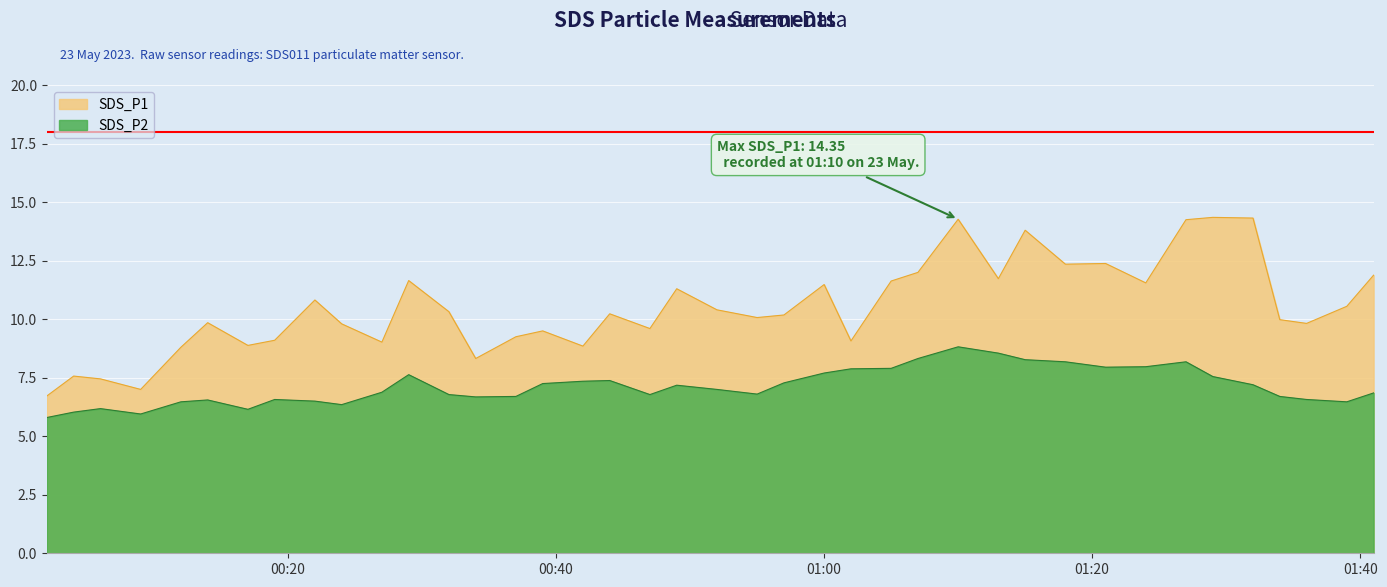

What is the value of the SDS_P1 point at the 40th from the left?

11.9